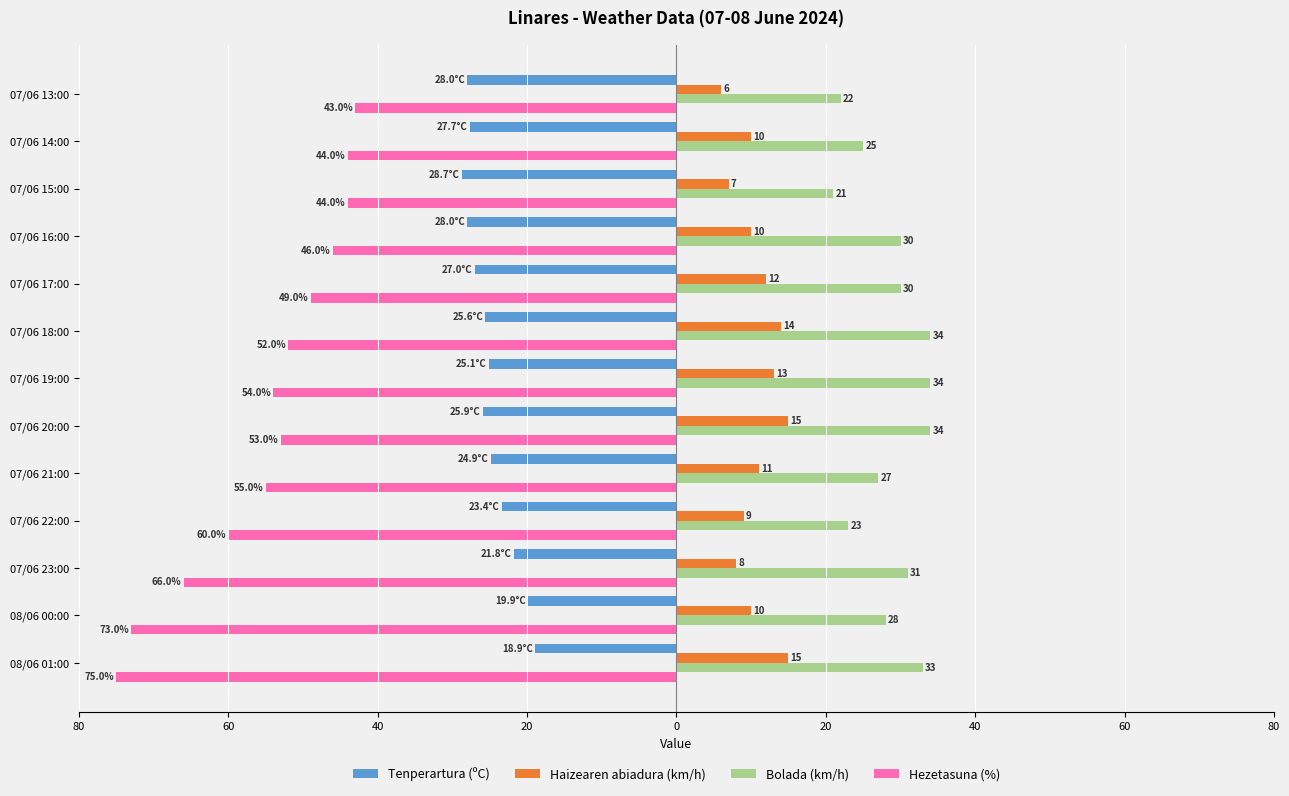

Reading left to right, transcribe all the data shown in this chart.

Tenperartura (ºC): -18.9	-19.9	-21.8	-23.4	-24.9	-25.9	-25.1	-25.6	-27.0	-28.0	-28.7	-27.7	-28.0
Haizearen abiadura (km/h): 15.0	10.0	8.0	9.0	11.0	15.0	13.0	14.0	12.0	10.0	7.0	10.0	6.0
Bolada (km/h): 33.0	28.0	31.0	23.0	27.0	34.0	34.0	34.0	30.0	30.0	21.0	25.0	22.0
Hezetasuna (%): -75.0	-73.0	-66.0	-60.0	-55.0	-53.0	-54.0	-52.0	-49.0	-46.0	-44.0	-44.0	-43.0